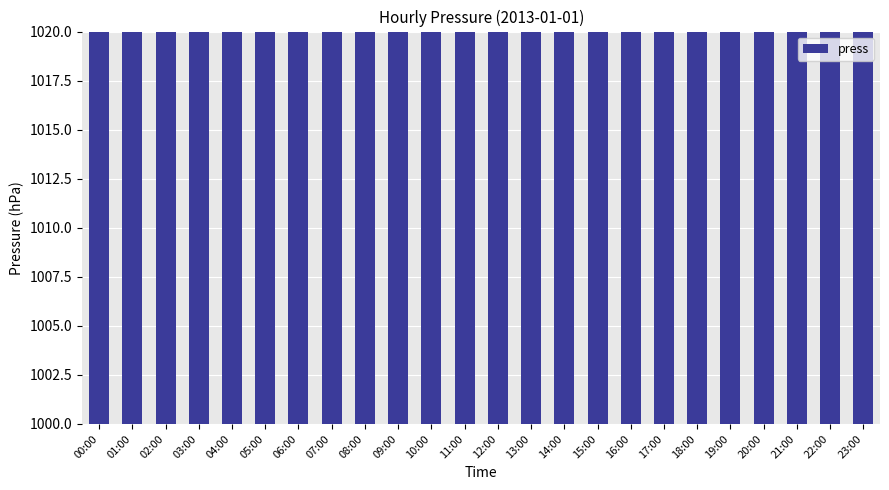

Rank the categories by value from lowest to highest.

06:00, 07:00, 15:00, 16:00, 05:00, 14:00, 02:00, 03:00, 04:00, 08:00, 09:00, 13:00, 00:00, 01:00, 10:00, 11:00, 12:00, 17:00, 18:00, 19:00, 20:00, 21:00, 22:00, 23:00